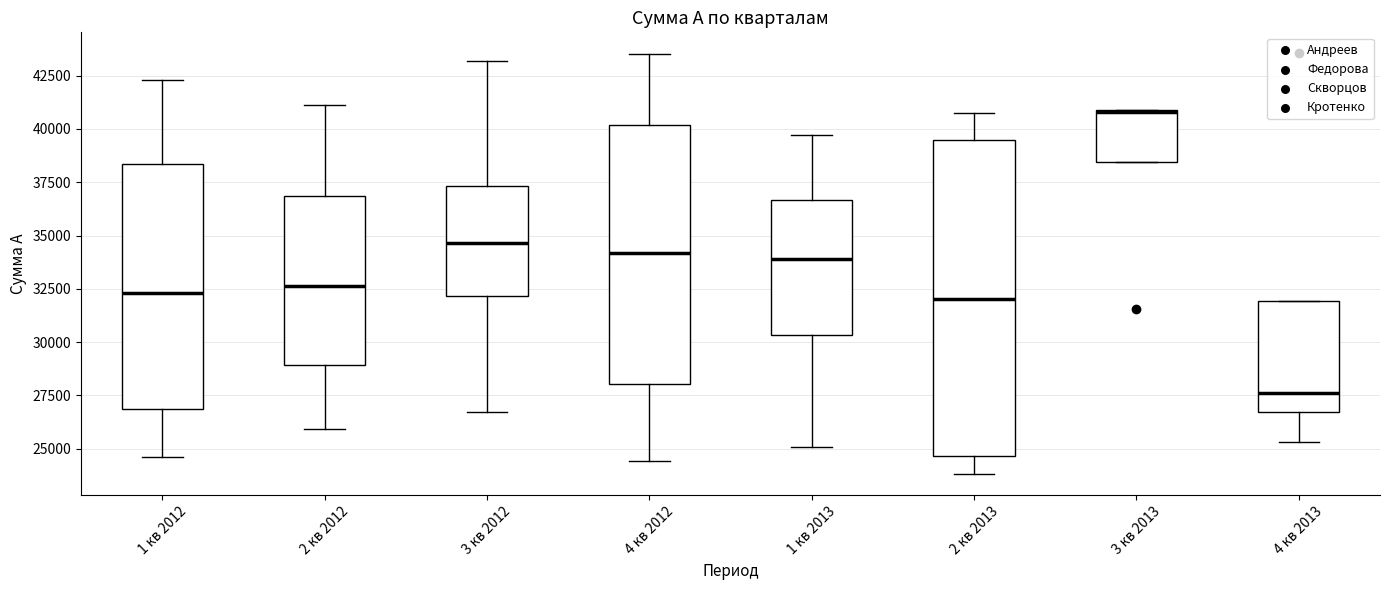

Reading left to right, transcribe this box plot: for each box, give where its median line is, the range the box spans, and where its two whiskers end, as read against the y-axis. The values are not printed on the chart, so give them approximately, as read against the axis.

1 кв 2012: median 32500, box 27000 to 38500, whiskers 24500 to 42500
2 кв 2012: median 32500, box 29000 to 37000, whiskers 26000 to 41000
3 кв 2012: median 34500, box 32000 to 37500, whiskers 26500 to 43000
4 кв 2012: median 34000, box 28000 to 40000, whiskers 24500 to 43500
1 кв 2013: median 34000, box 30500 to 36500, whiskers 25000 to 39500
2 кв 2013: median 32000, box 24500 to 39500, whiskers 24000 to 40500
3 кв 2013: median 41000 (drawn on the box's upper edge), box 38500 to 41000, whiskers 38500 to 41000
4 кв 2013: median 27500, box 26500 to 32000, whiskers 25500 to 32000